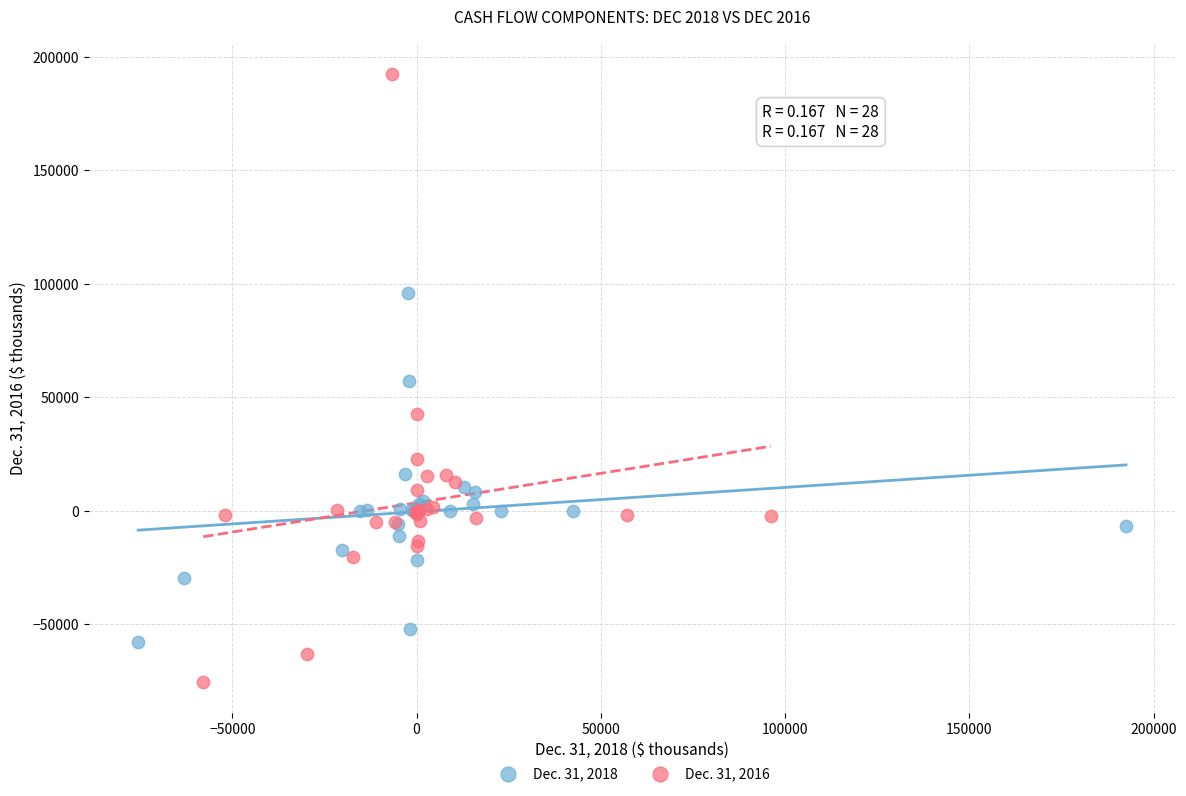

Which series contains the lowest Y value?

Dec. 31, 2016